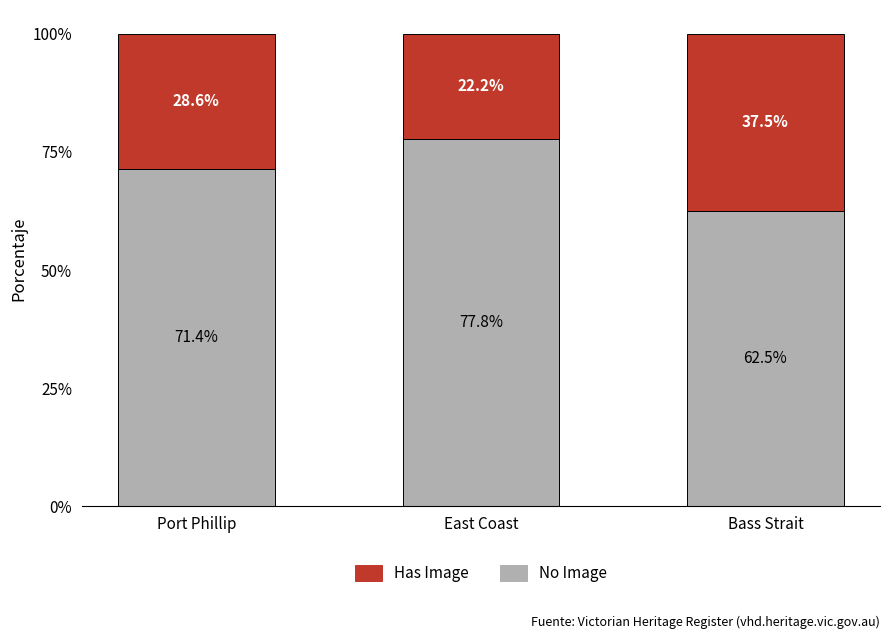

True or false: No Image has a value of 77.8 at East Coast.

True